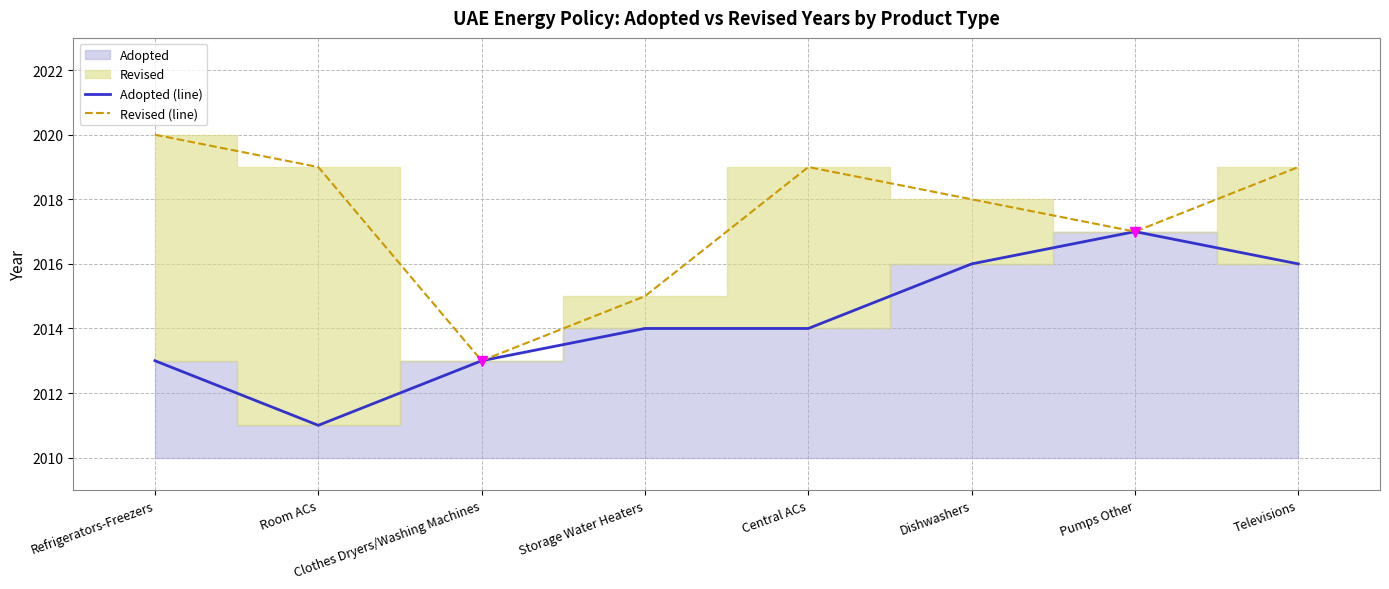

What is the value of the Adopted (line) point at the 8th from the left?

2016